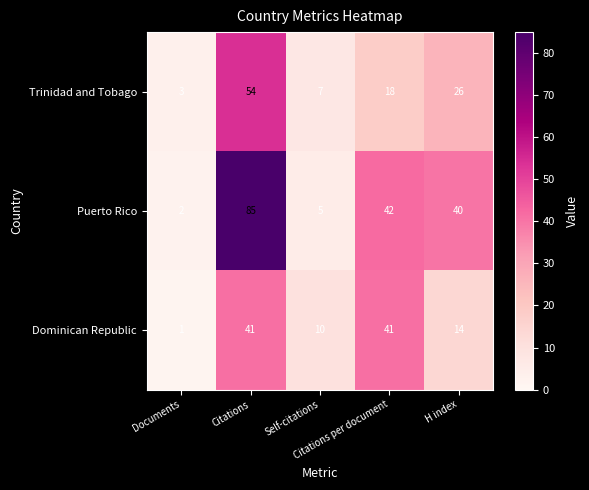

What is the average value of the Dominican Republic series?

21